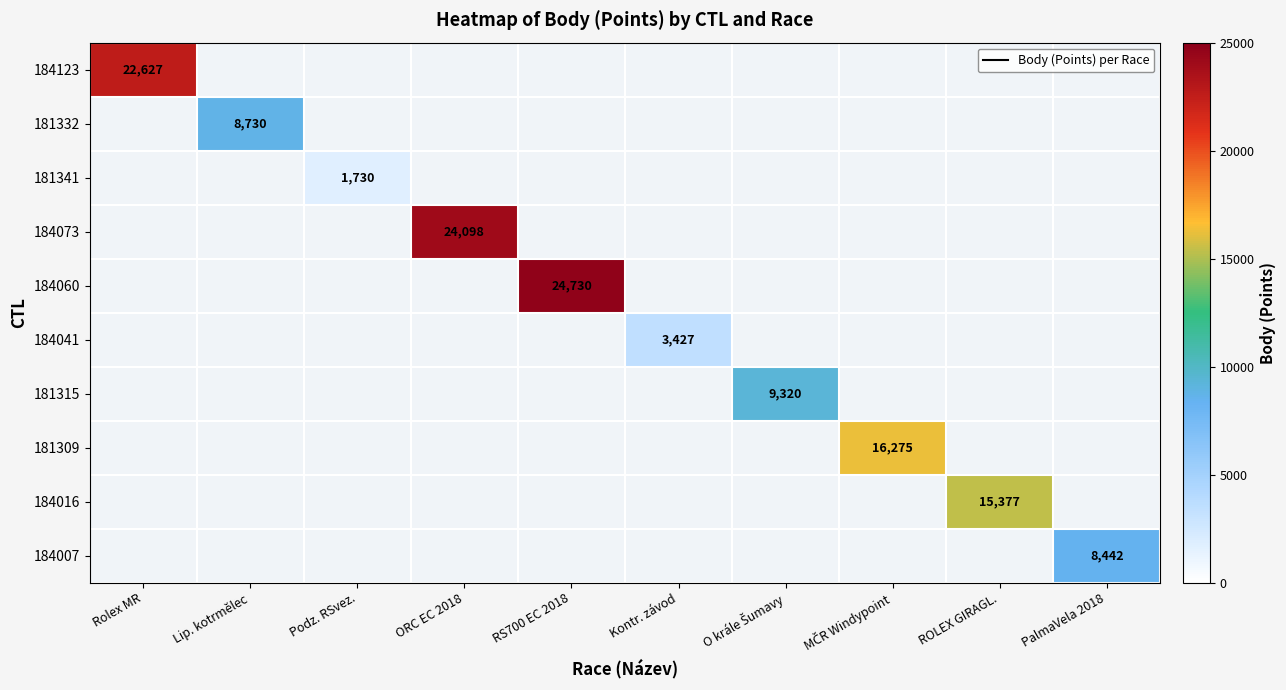

Is the value of 181315 at Kontr. závod greater than the value of 184041 at O krále Šumavy?

No